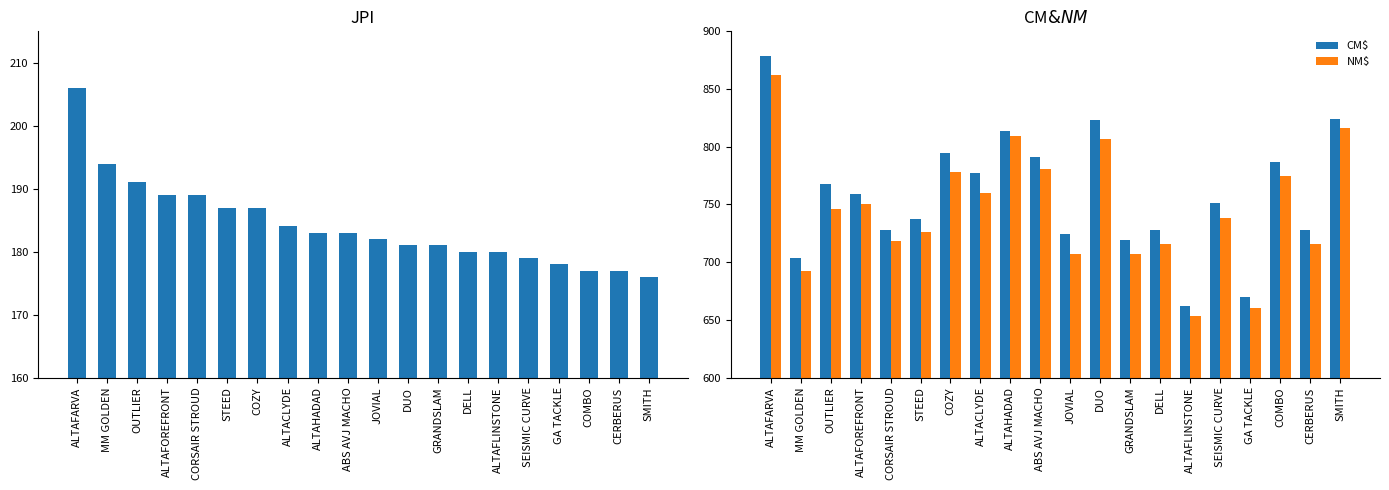

What is the greatest value displayed?

879